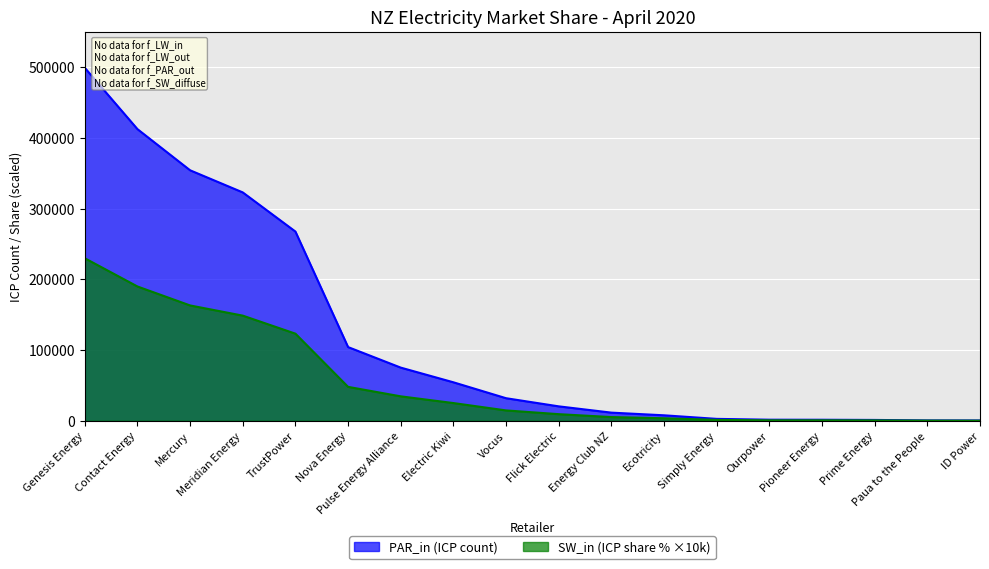

What is the smallest value displayed?

200.0